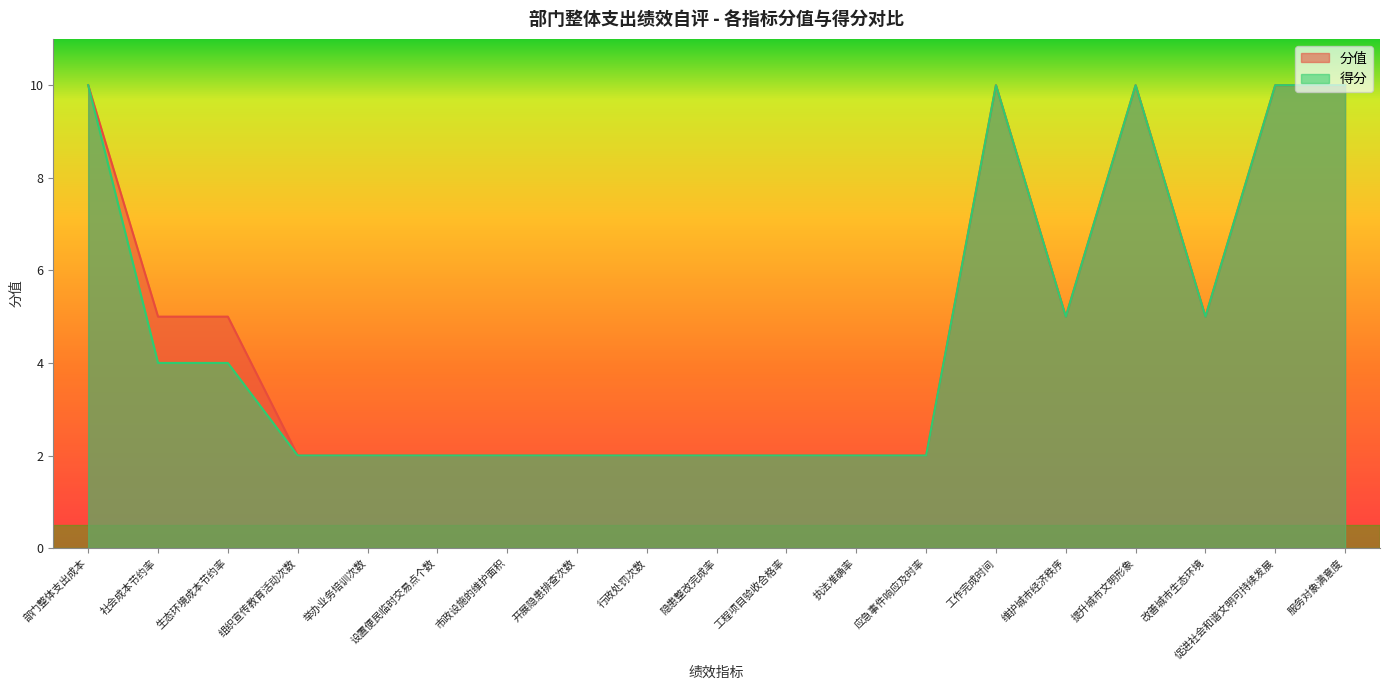

Between 应急事件响应及时率 and 服务对象满意度, which series saw the biggest shift?

分值